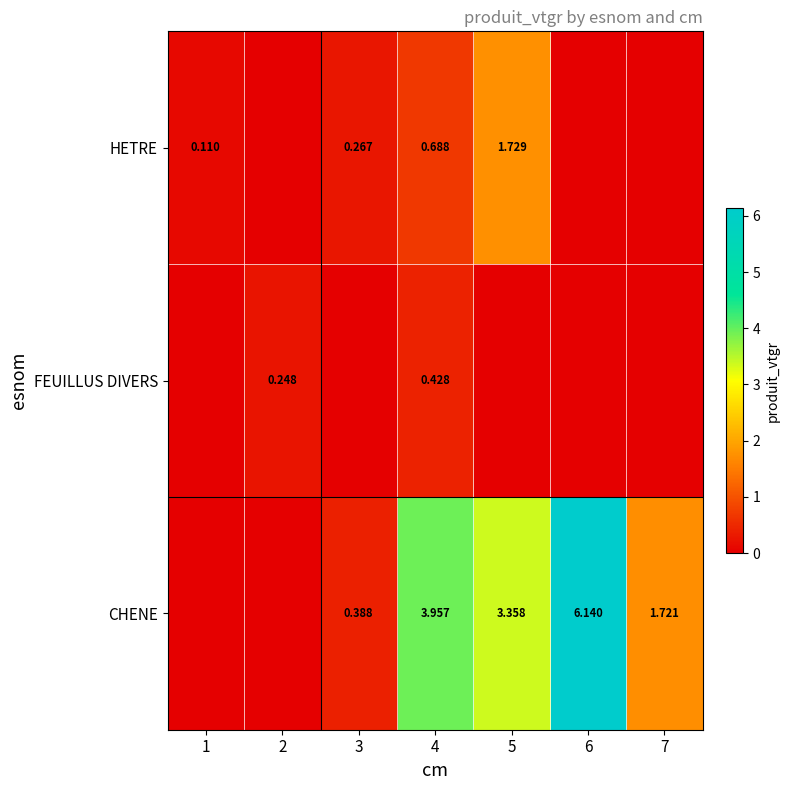

True or false: HETRE has a value of -0.8 at 2.

False